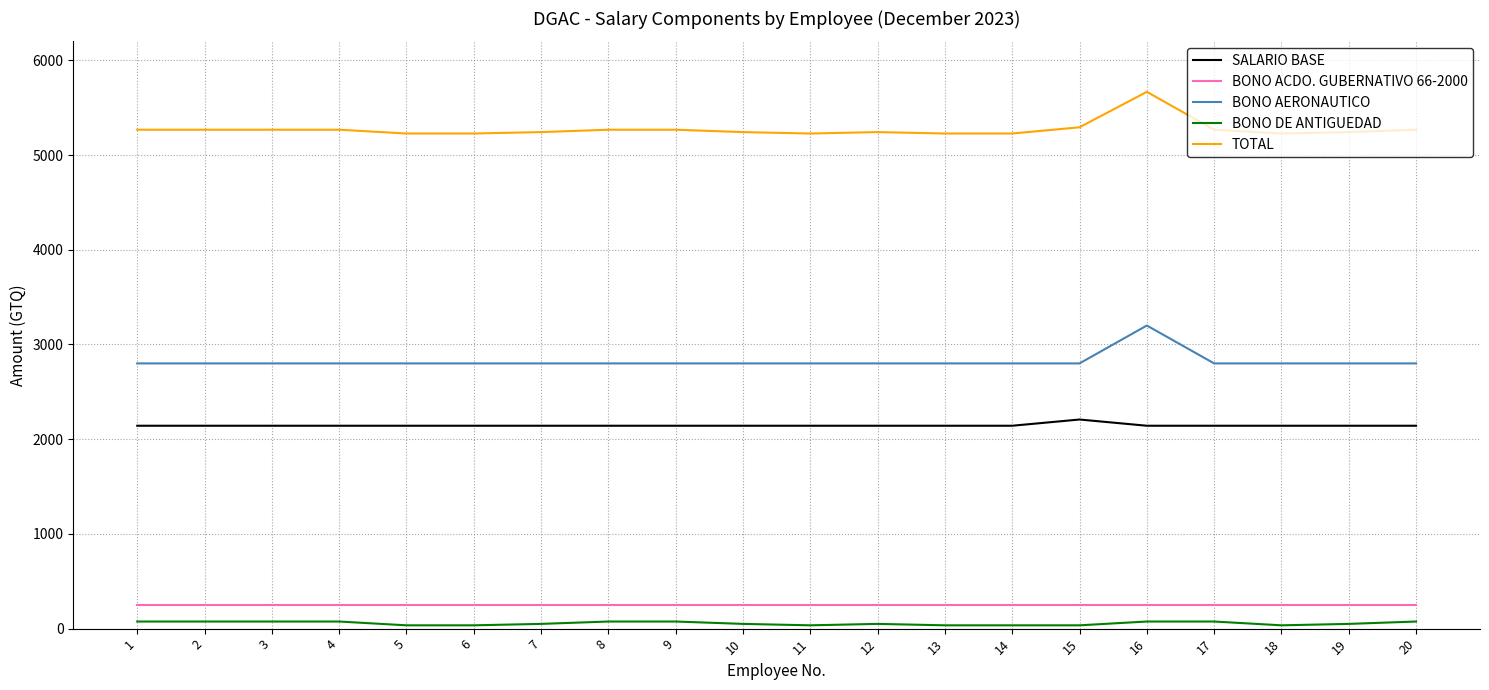

What is the greatest value displayed?

5667.0